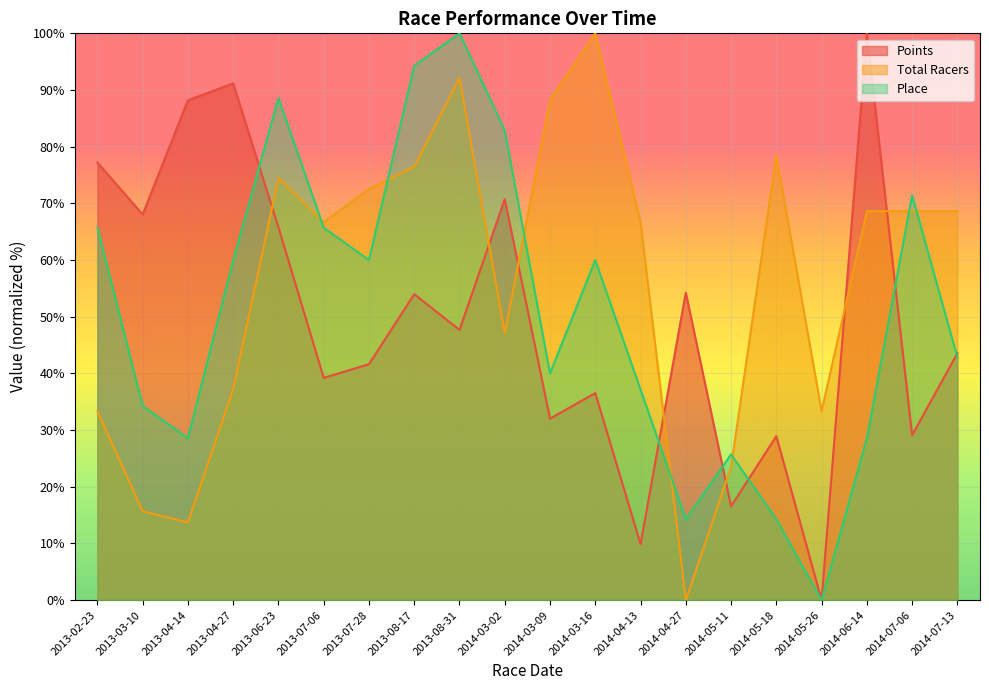

The value of Total Racers at 2014-03-16 is 176.8. True or false?

False